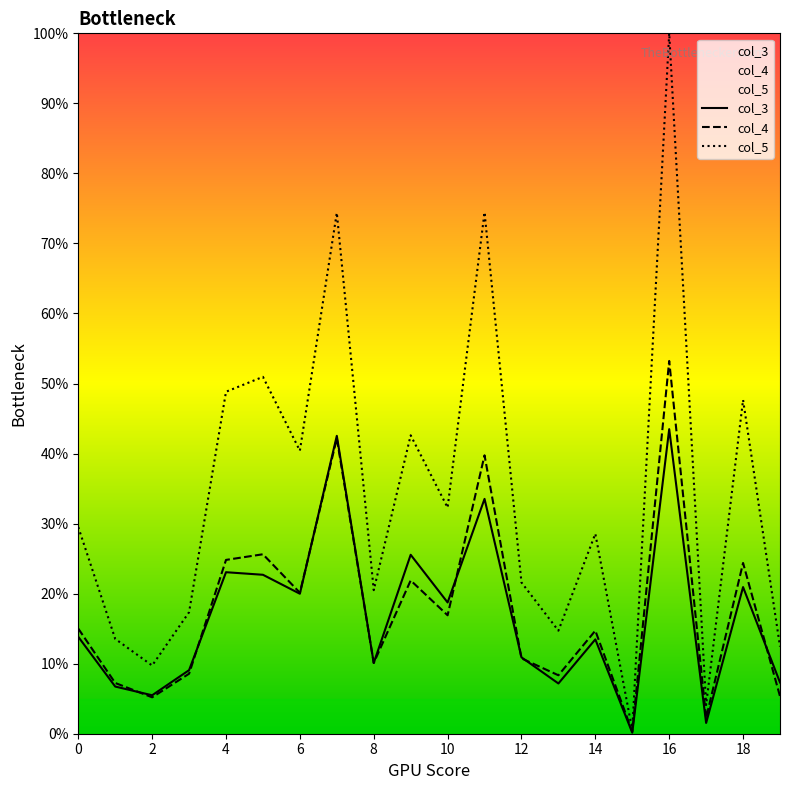

At which category is the sum across all series the highest?

16